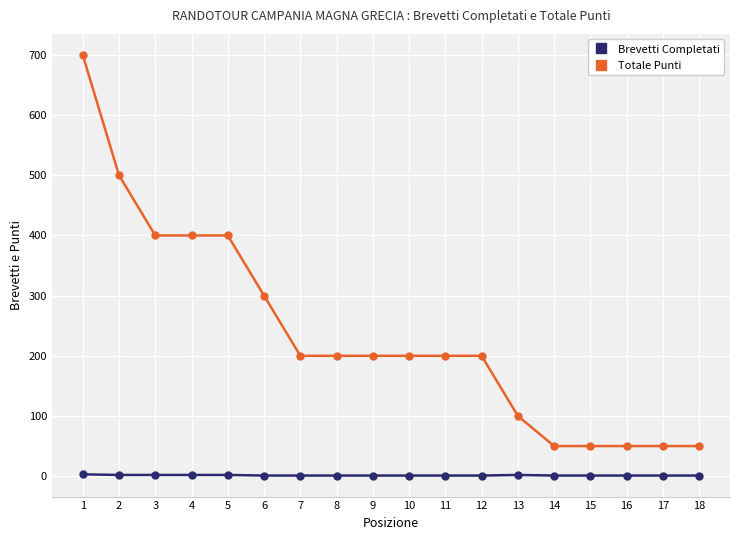

True or false: Totale Punti and Brevetti Completati cross at least once.

False